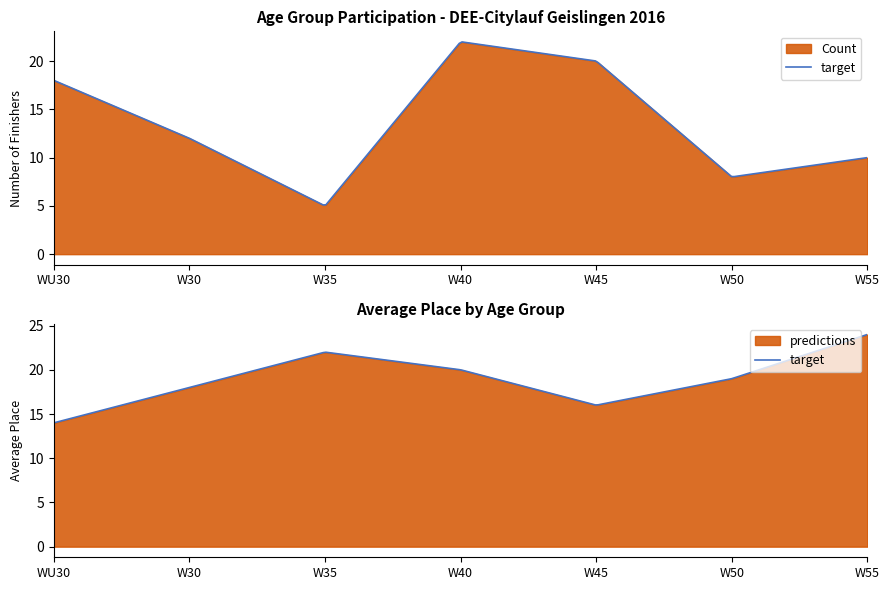

True or false: Best_Place has more than 1 interior local peaks.

False